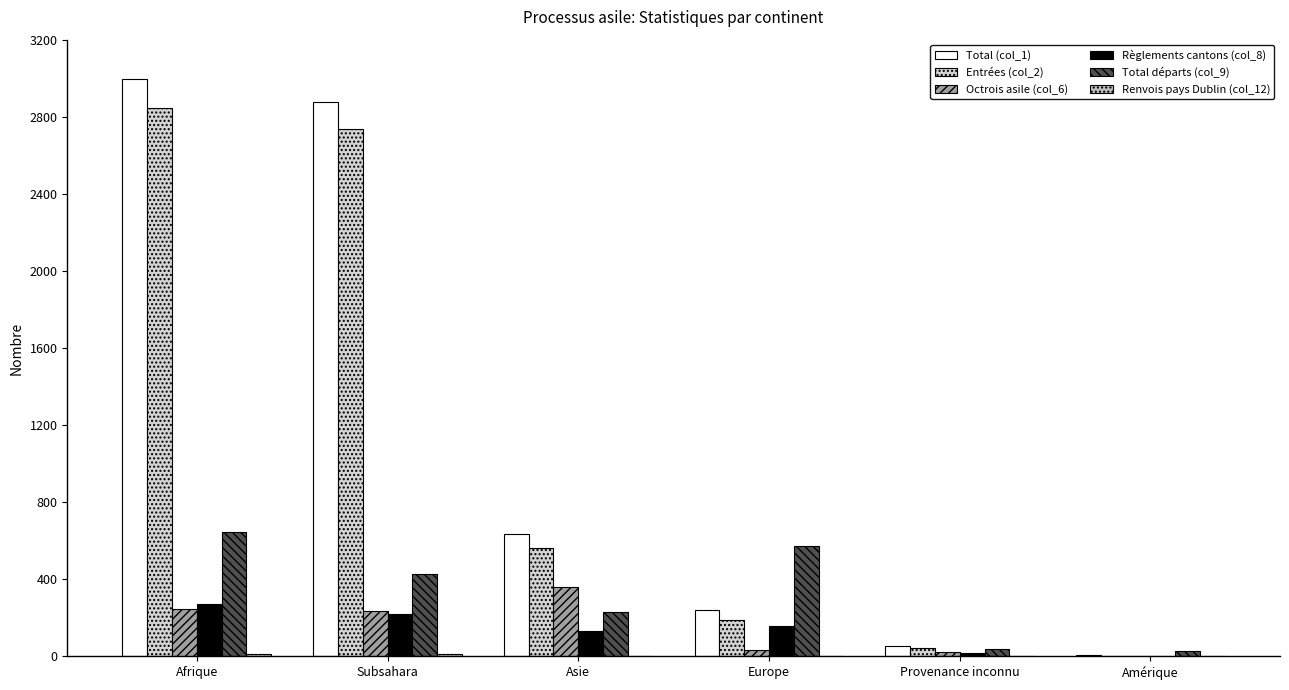

Are the bars grouped side by side (vs. stacked)?

Yes